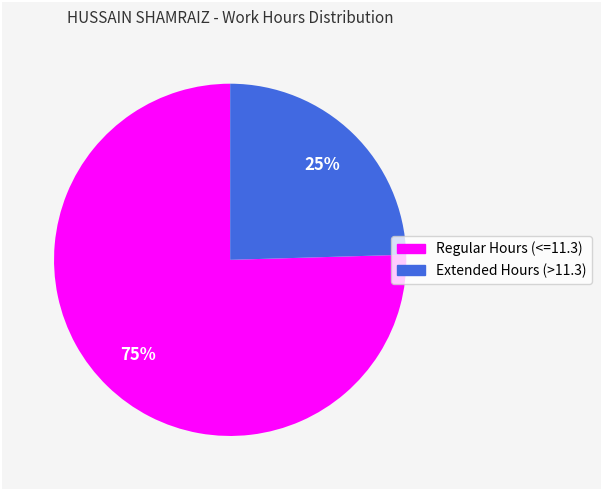

Is there a majority slice in this chart?

Yes